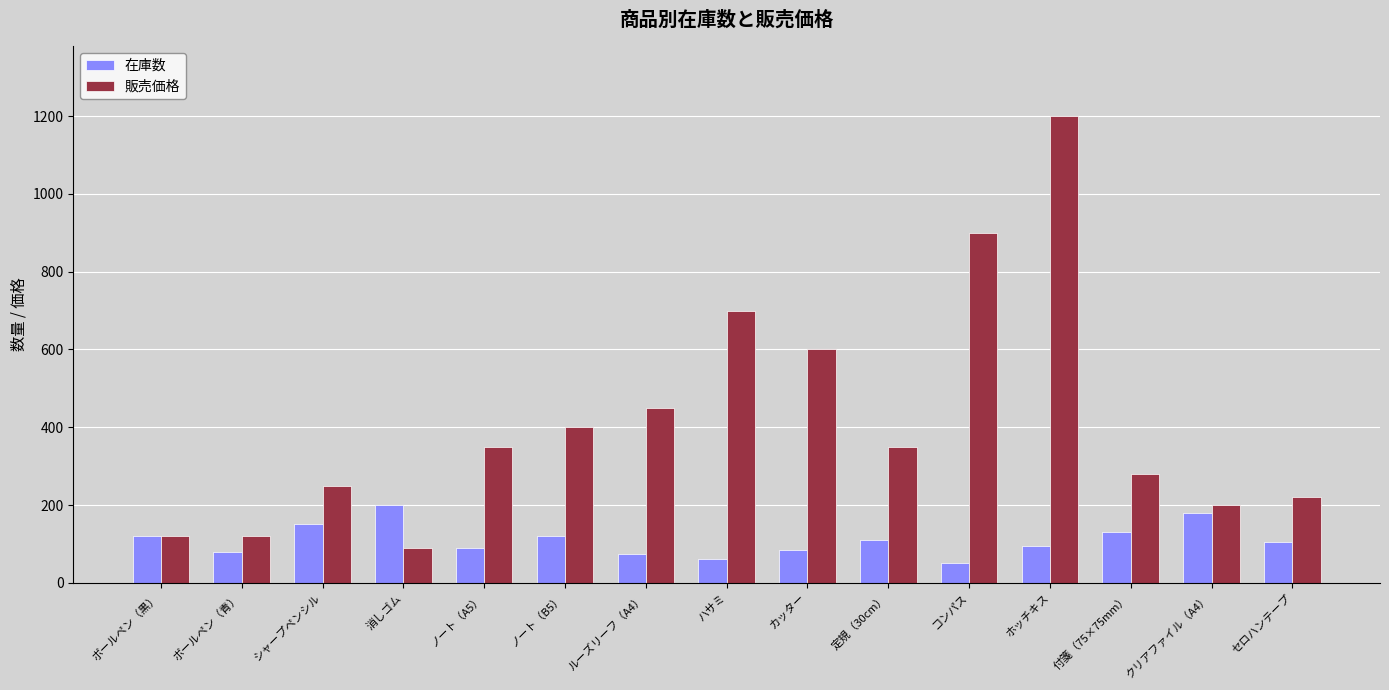

Which series has the largest range (max minus min)?

販売価格